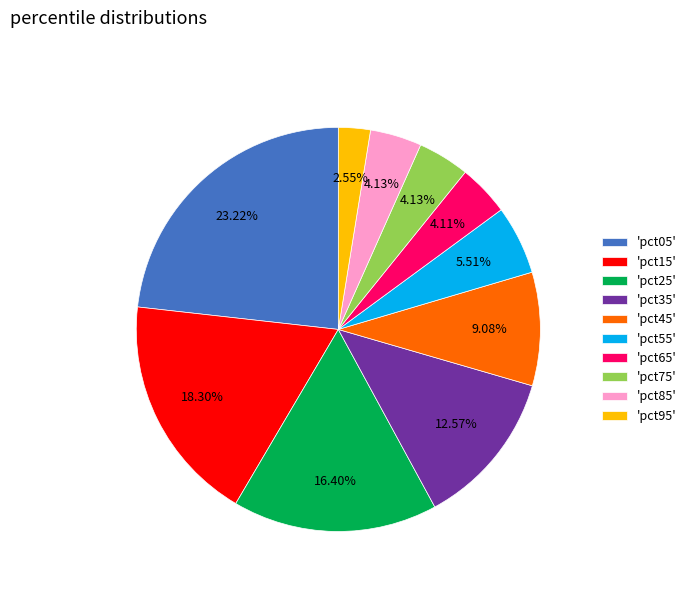

Do 'pct05' and 'pct85' together represent more than half of the pie?

No